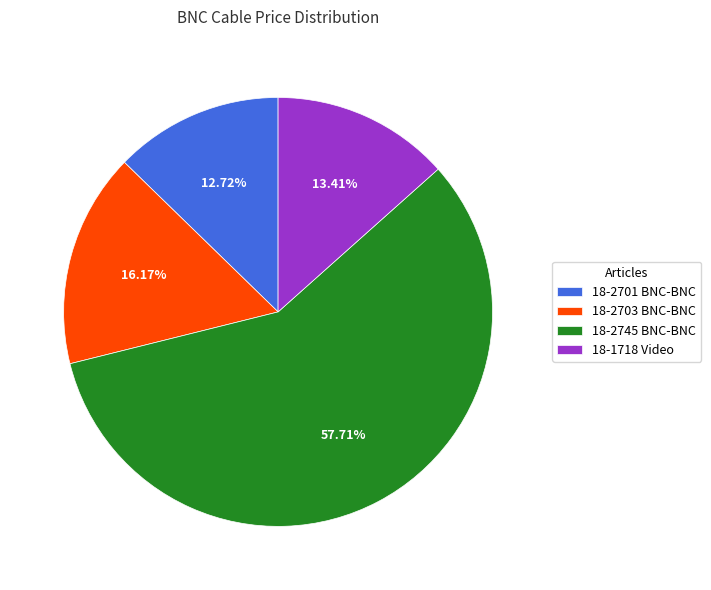

Which slice is the smallest?

18-2701